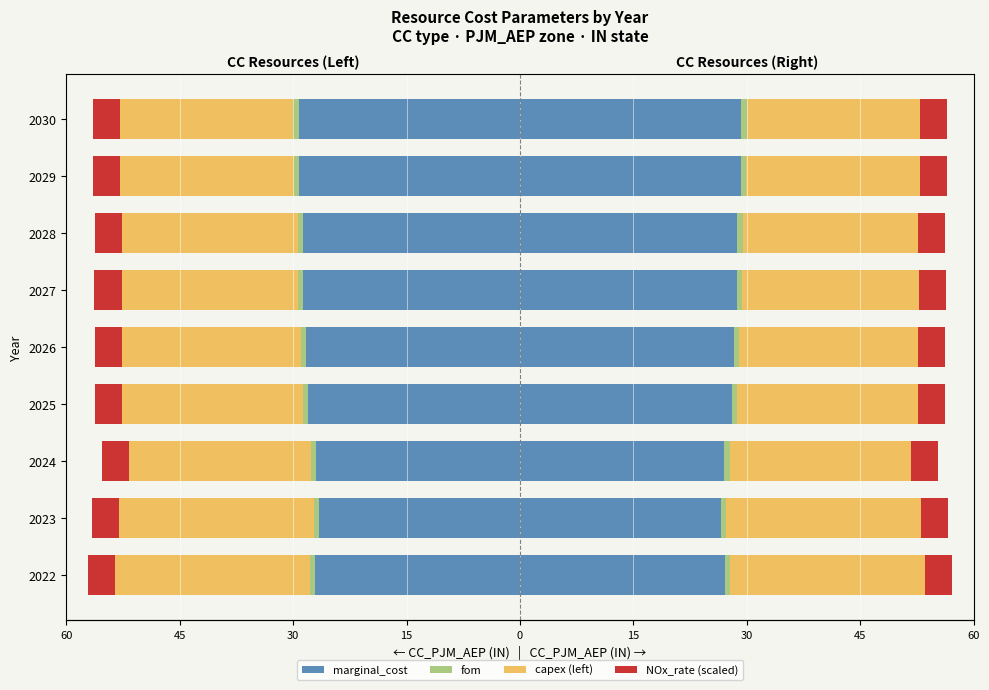

Count the number of data series in this chart.

4